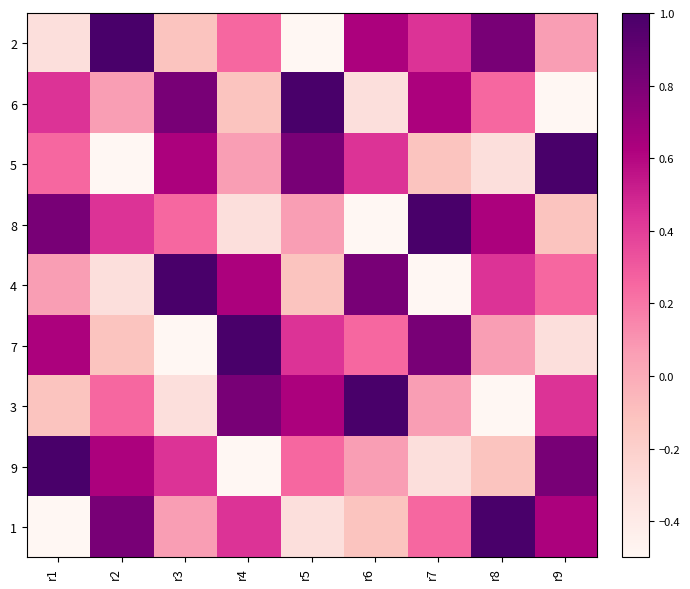

How many data points does each series have?

9